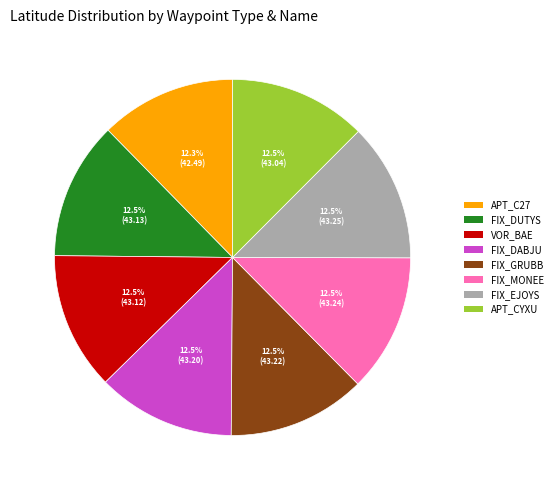

What portion of the pie excludes VOR_BAE?

87.5%